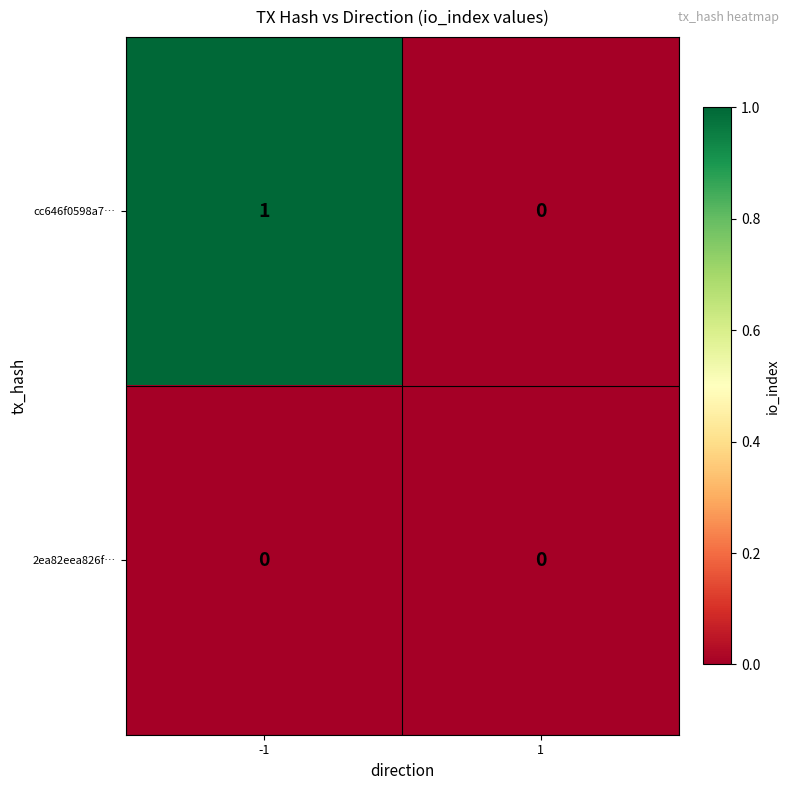

Which series has the largest total across all categories?

cc646f0598a7…